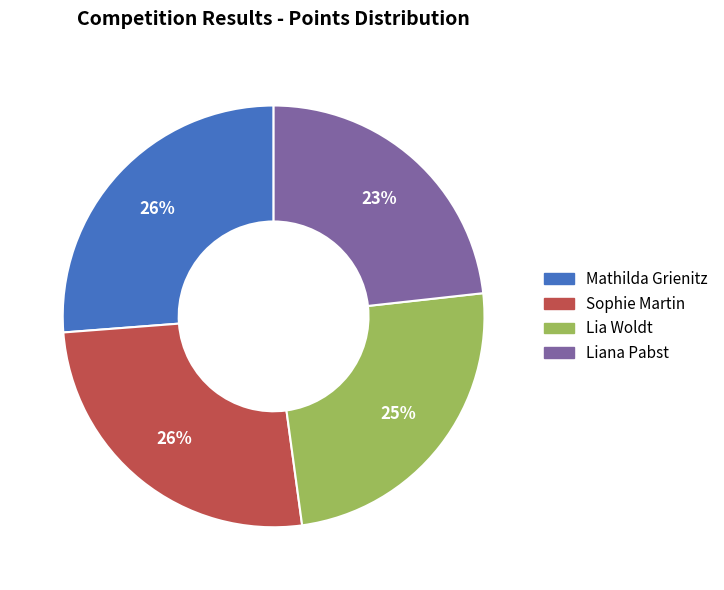

How many slices are in this pie chart?

4